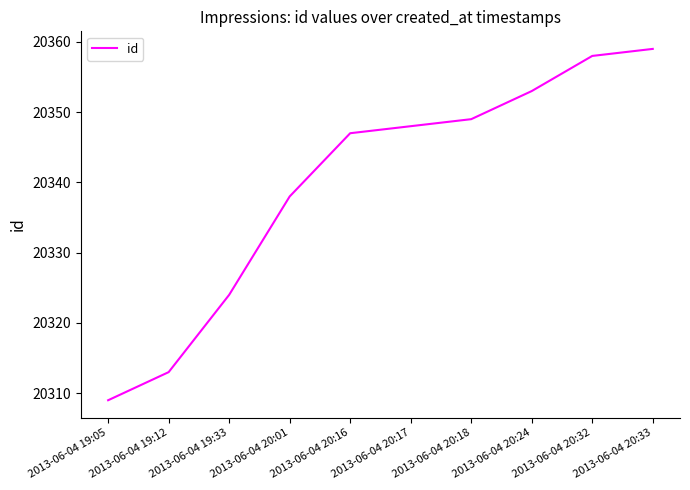

Does the chart have visible grid lines?

No